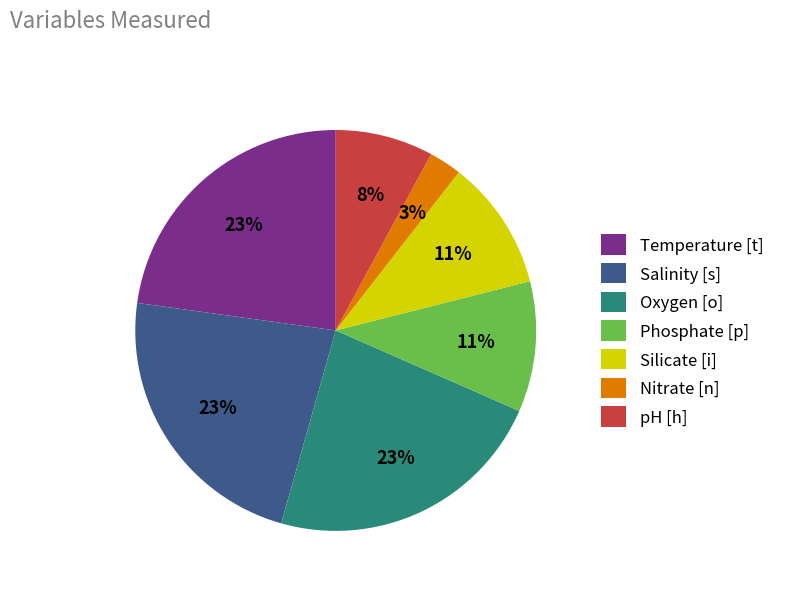

What is the smallest slice in the pie chart?

Nitrate [n]